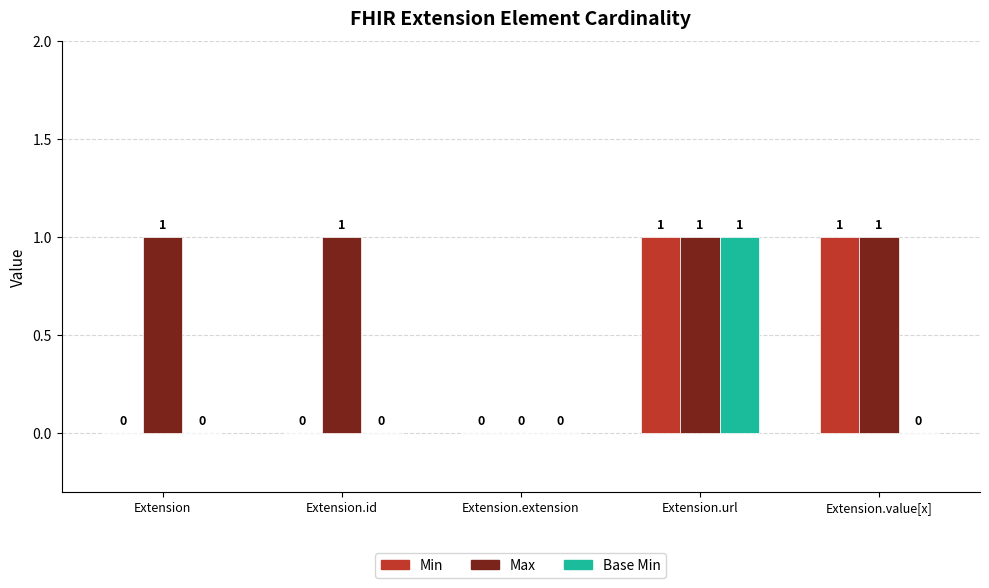

Is it true that Max equals 1 at Extension.value[x]?

True